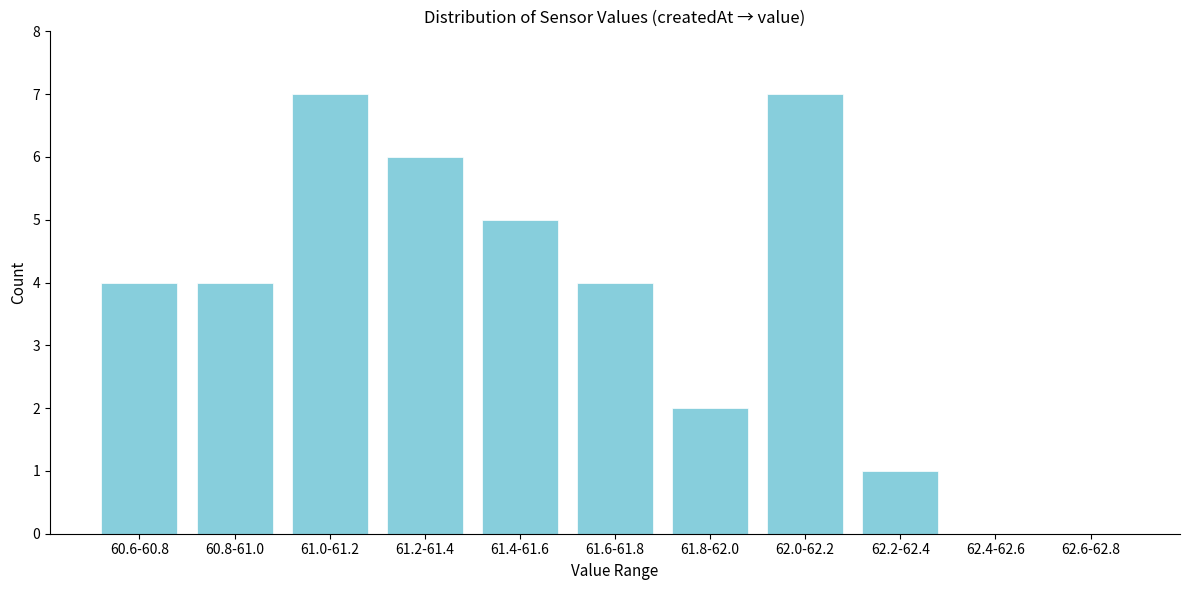

Reading left to right, extract all data points from this chart.

60.6-60.8=4	60.8-61.0=4	61.0-61.2=7	61.2-61.4=6	61.4-61.6=5	61.6-61.8=4	61.8-62.0=2	62.0-62.2=7	62.2-62.4=1	62.4-62.6=0	62.6-62.8=0